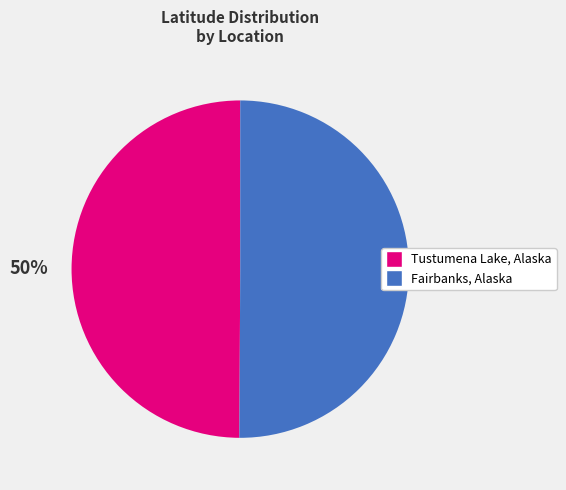

Do Fairbanks, Alaska and Tustumena Lake, Alaska together represent more than half of the pie?

Yes